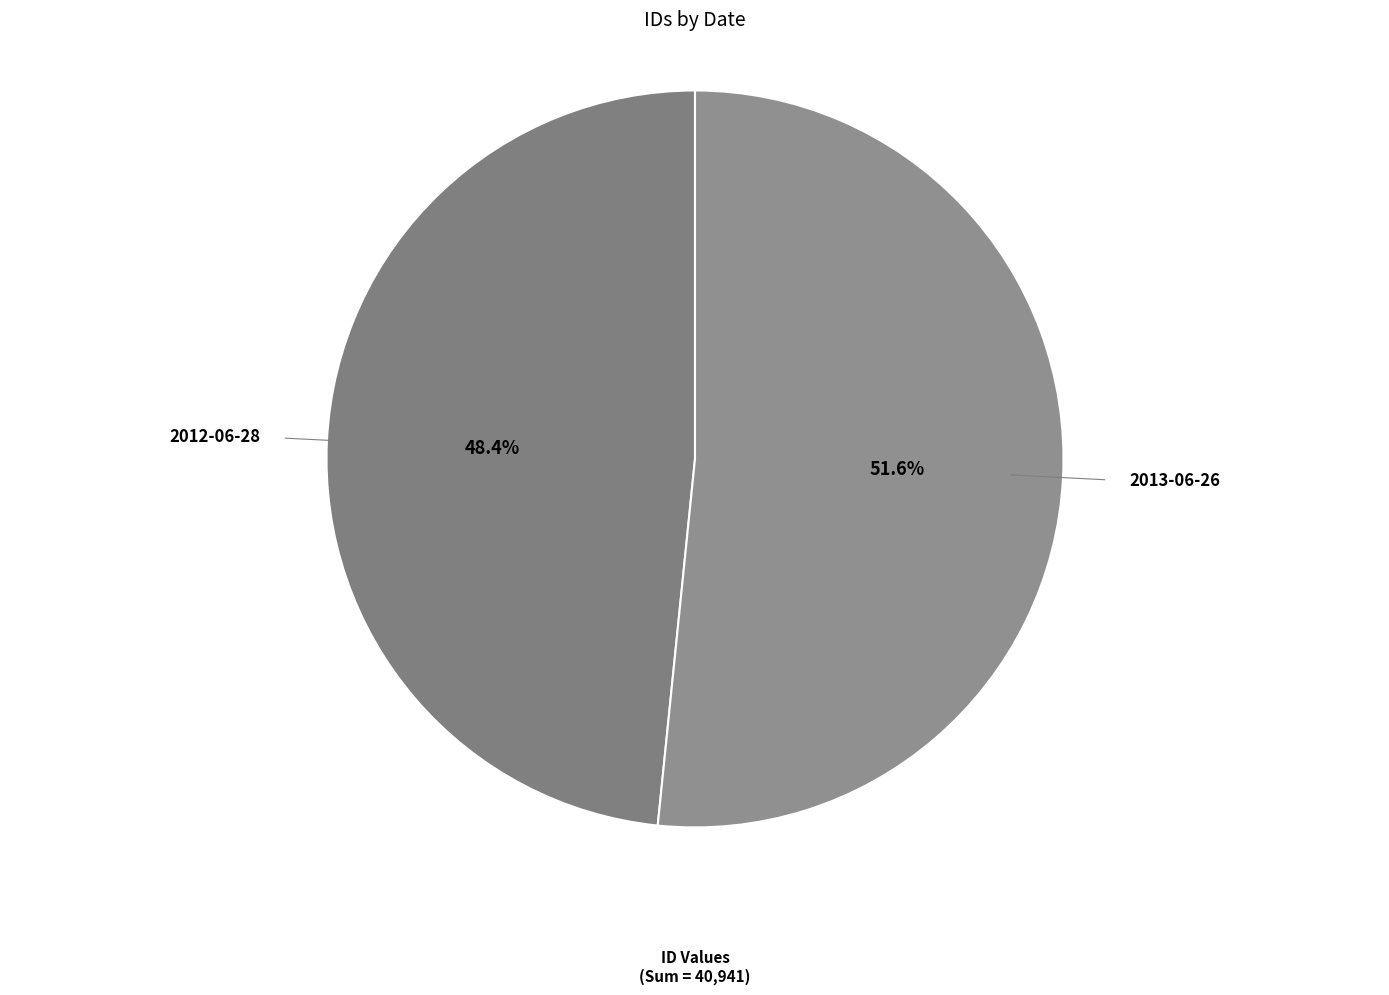

Which has a higher value, 2012-06-28 or 2013-06-26?

2013-06-26